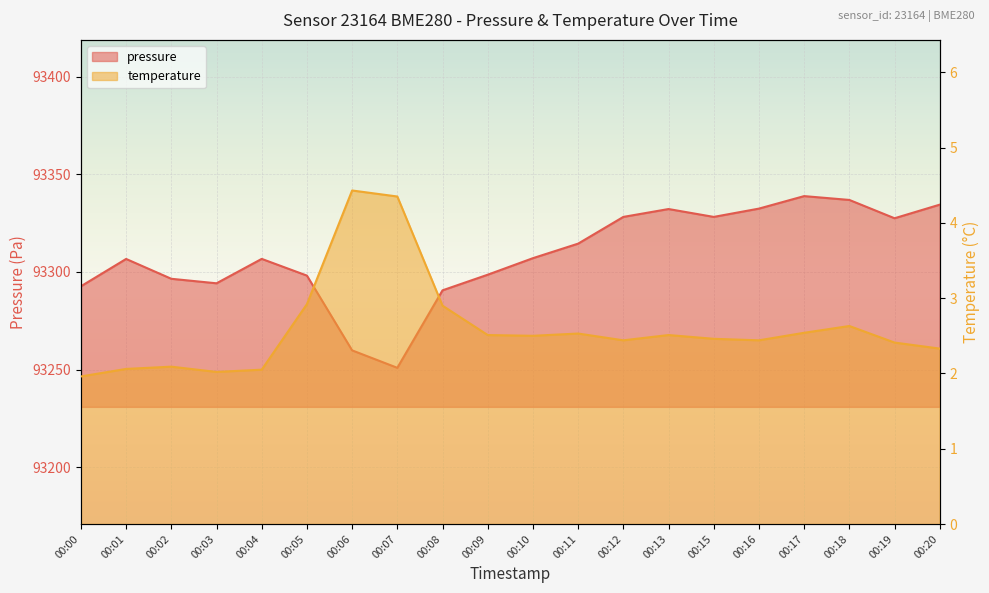

How many values in the pressure series are below 93307?

10